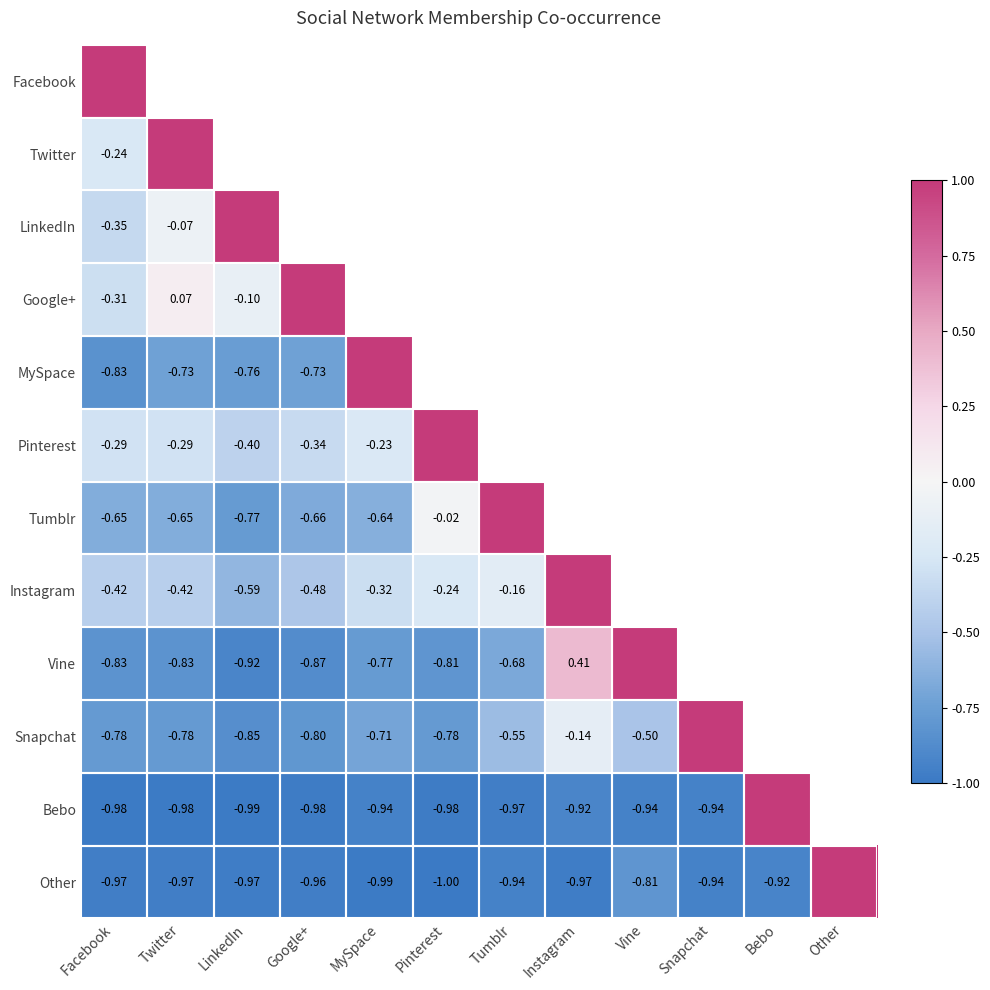

Is the value of Instagram at LinkedIn greater than the value of Other at Facebook?

Yes